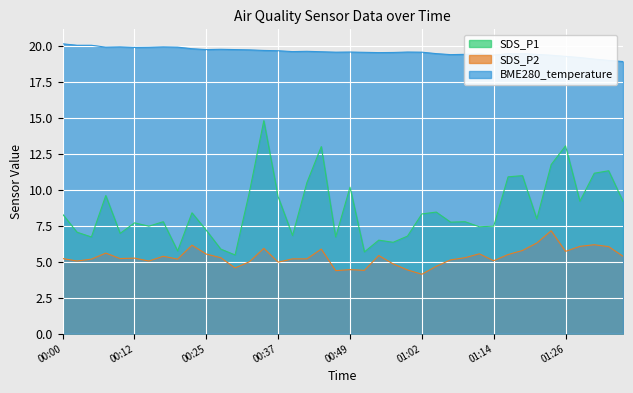

Which category has the highest value in the SDS_P2 series?

01:24